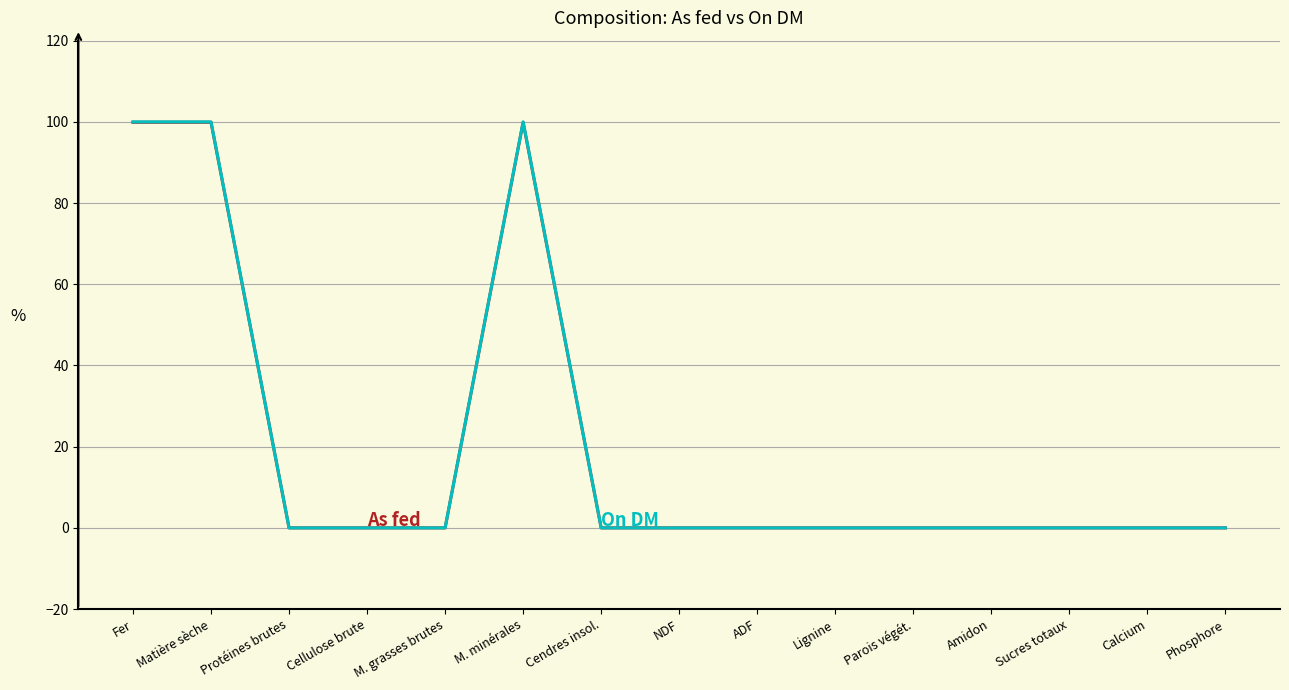

What is the greatest value displayed?

100.0